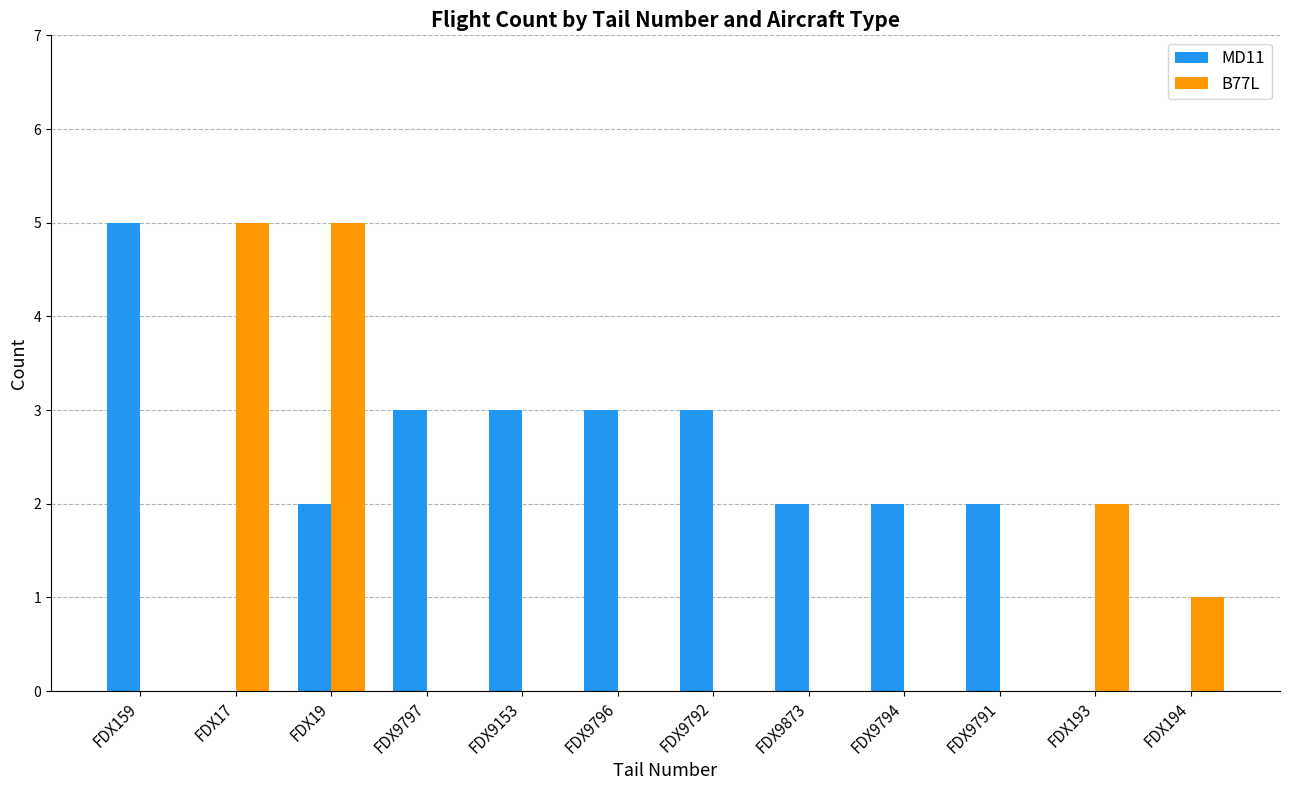

What is the maximum value for B77L?

5